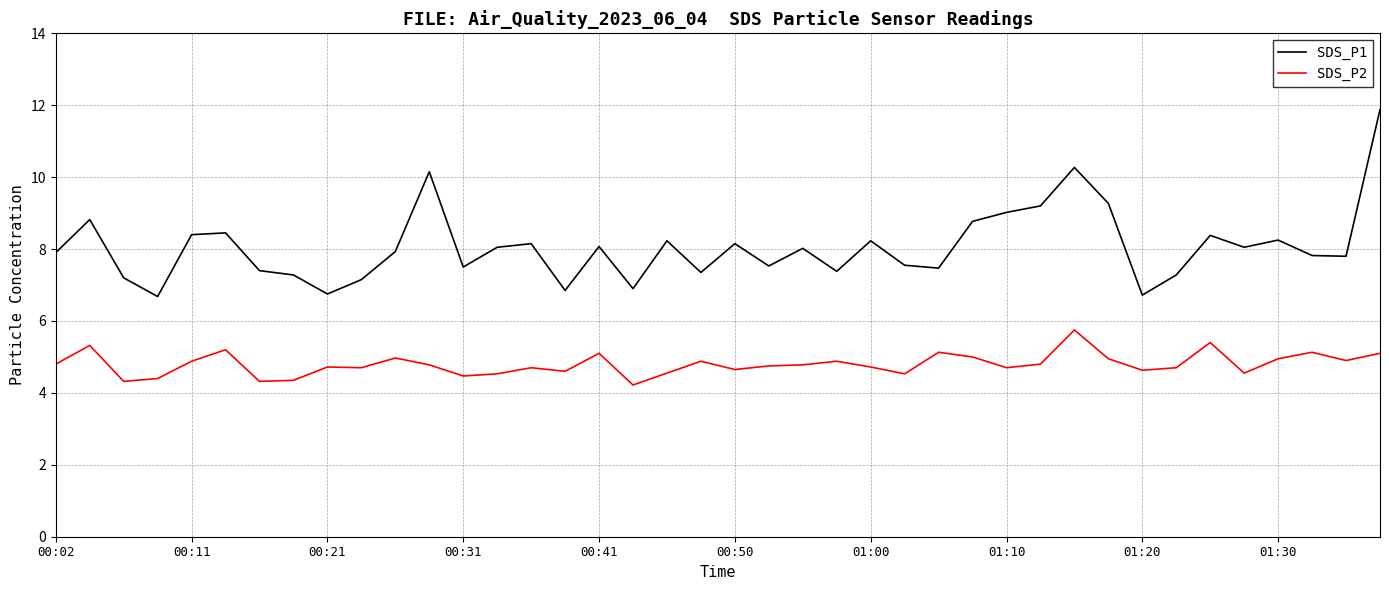

In SDS_P1, how many points are higher than both neighbors (excluding endpoints)?

12